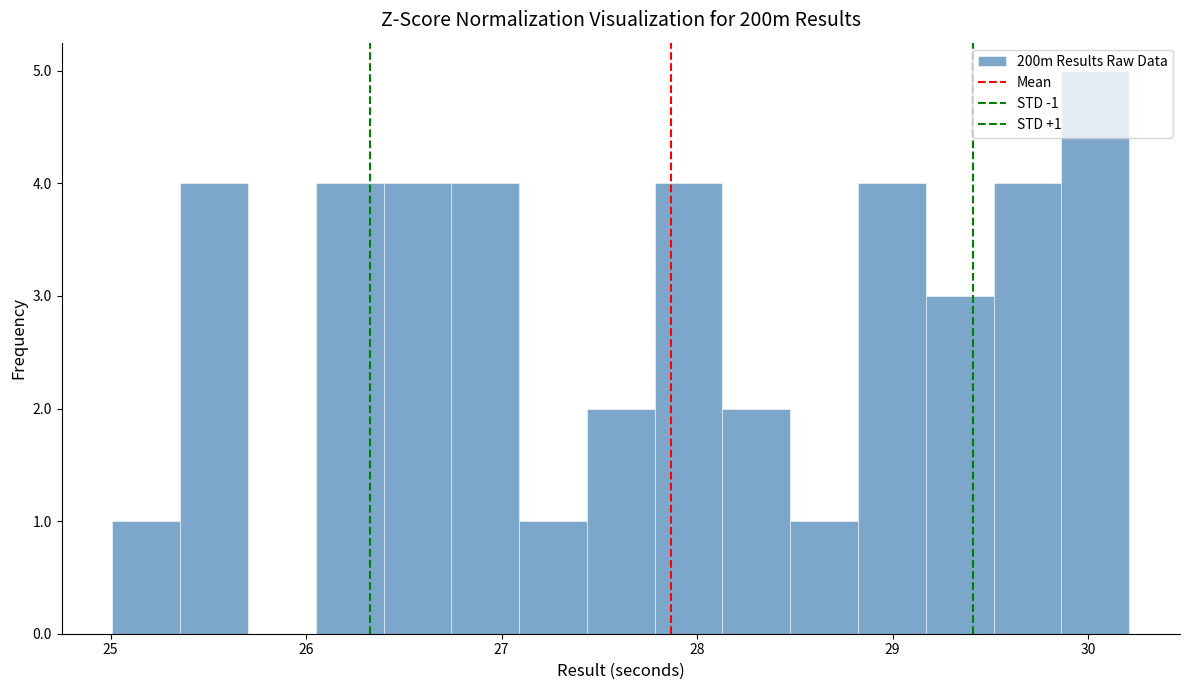

Read against the x-axis, roughly where is the centre of the tallest bar?

30.0